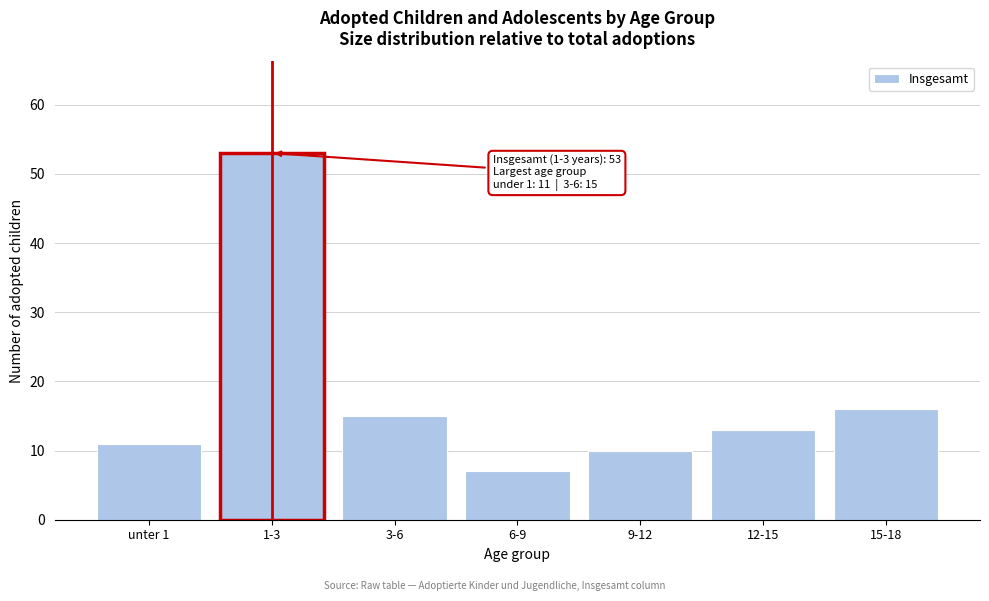

Reading left to right, list all the values displayed in this chart.

unter 1=11	1-3=53	3-6=15	6-9=7	9-12=10	12-15=13	15-18=16